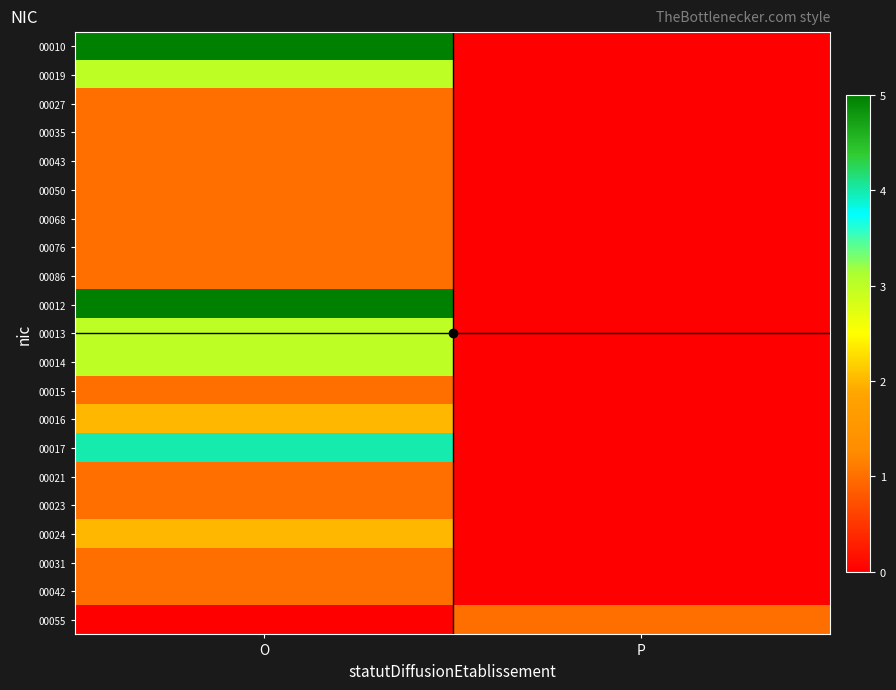

What is the greatest value displayed?

5